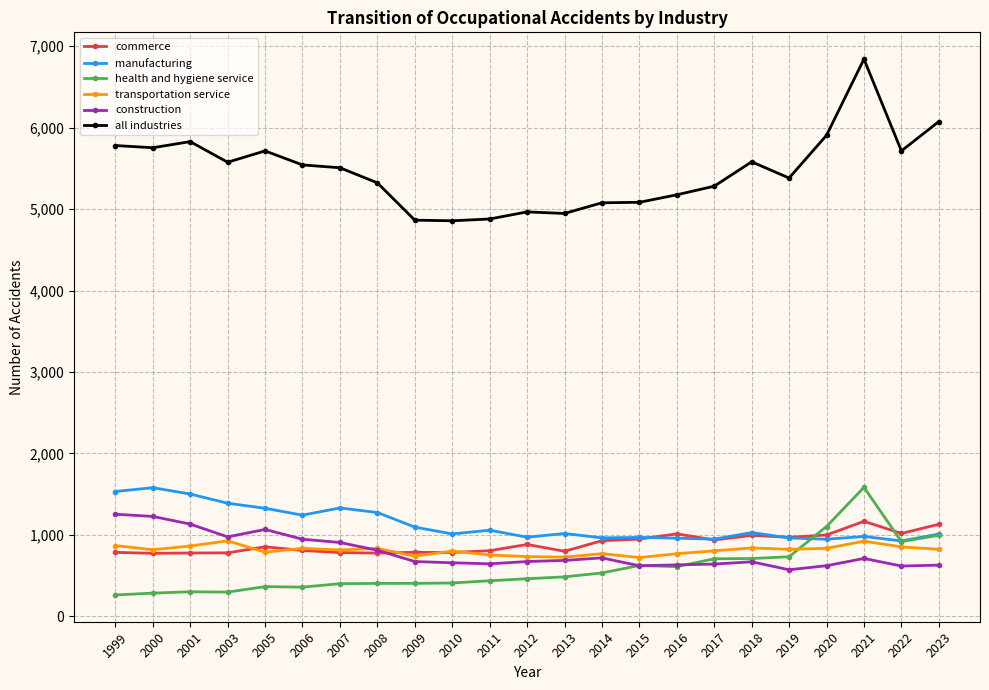

How many data points in health and hygiene service are less than 461?

11